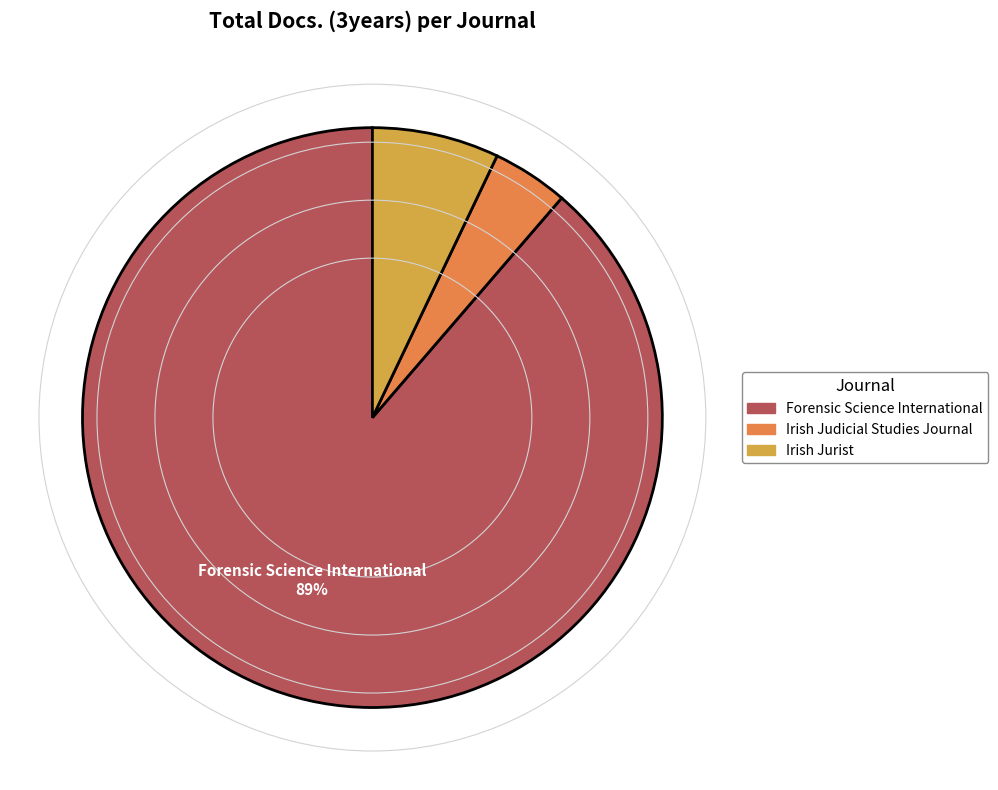

Is the sum of Forensic Science International and Irish Jurist greater than half?

Yes